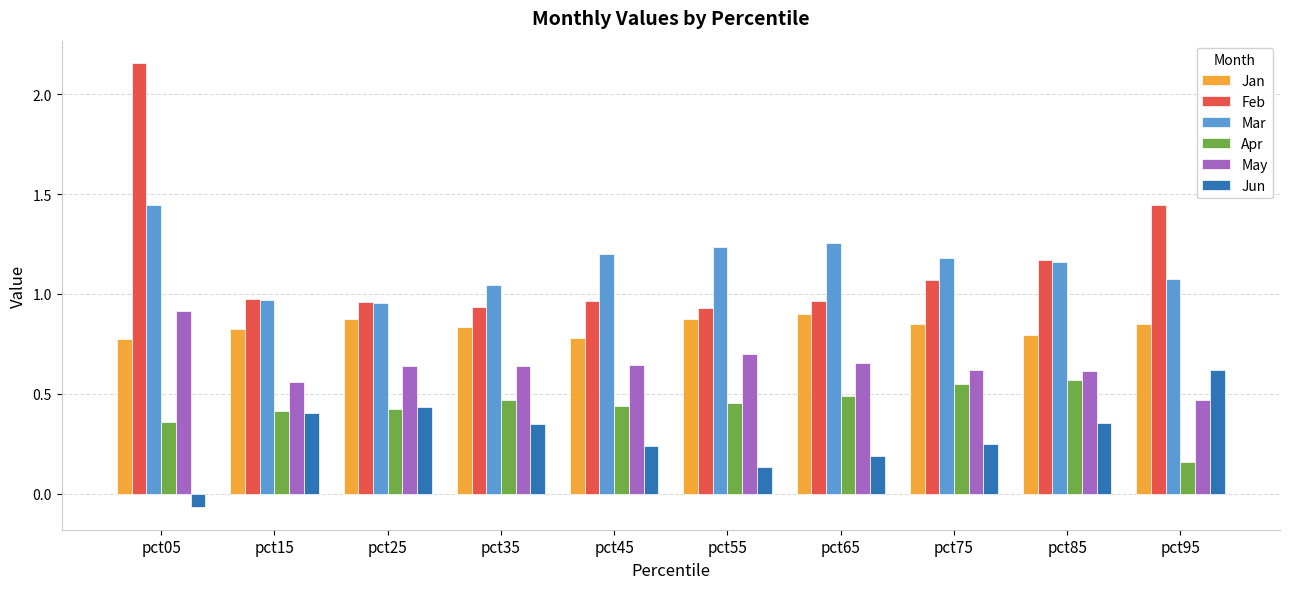

Between pct45 and pct95, which series saw the biggest shift?

Feb